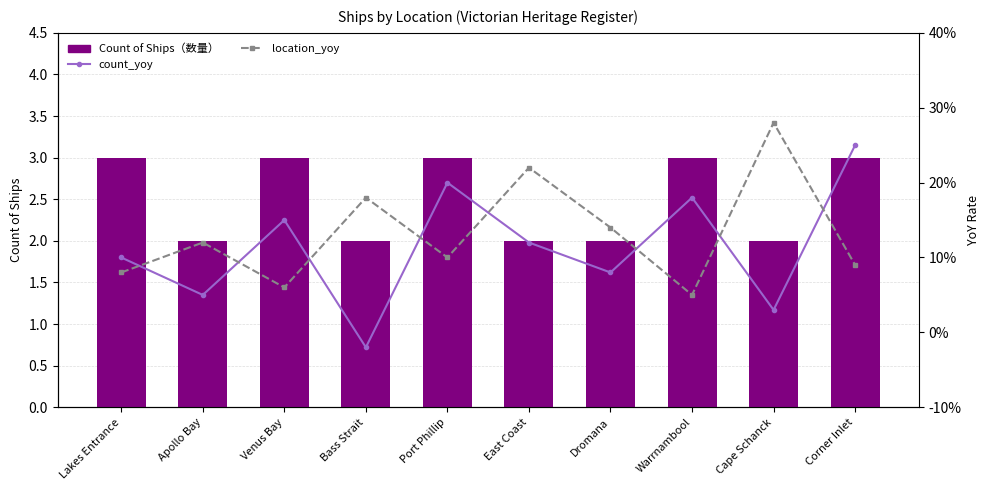

What is the difference between the second highest and second lowest values in the count_yoy series?

0.2